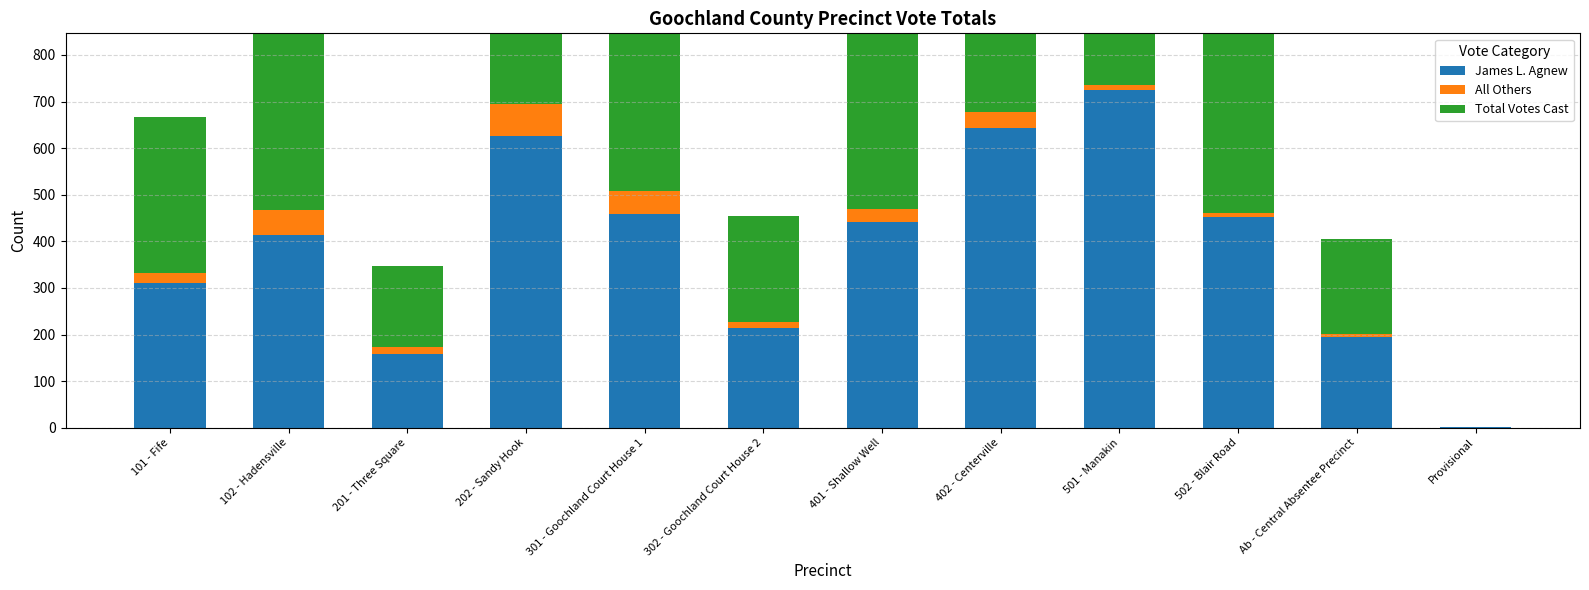

What are all the series names shown in the legend?

James L. Agnew, All Others, Total Votes Cast